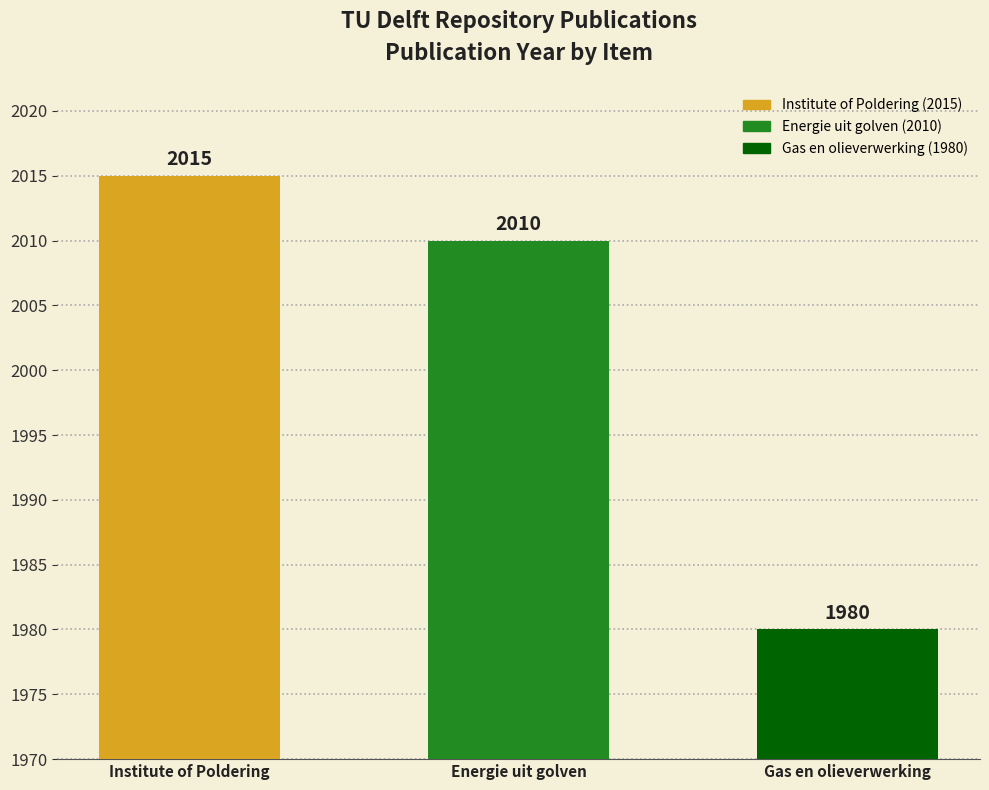

What value does the data have at Energie uit golven?

2010